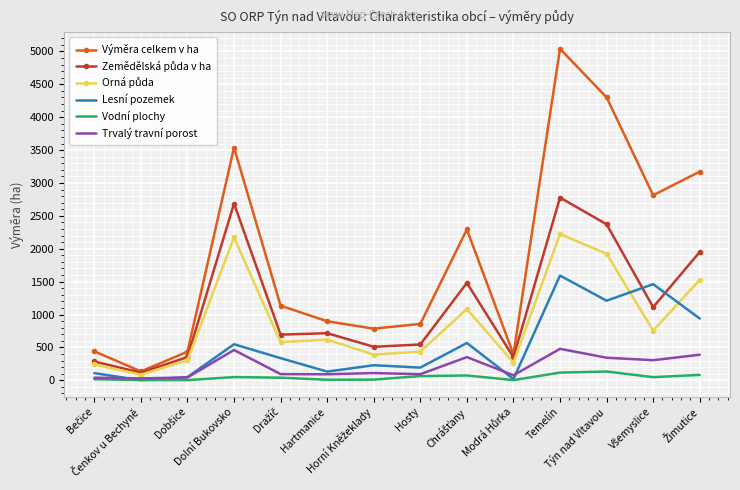

Which series has the largest total across all categories?

Výměra celkem v ha